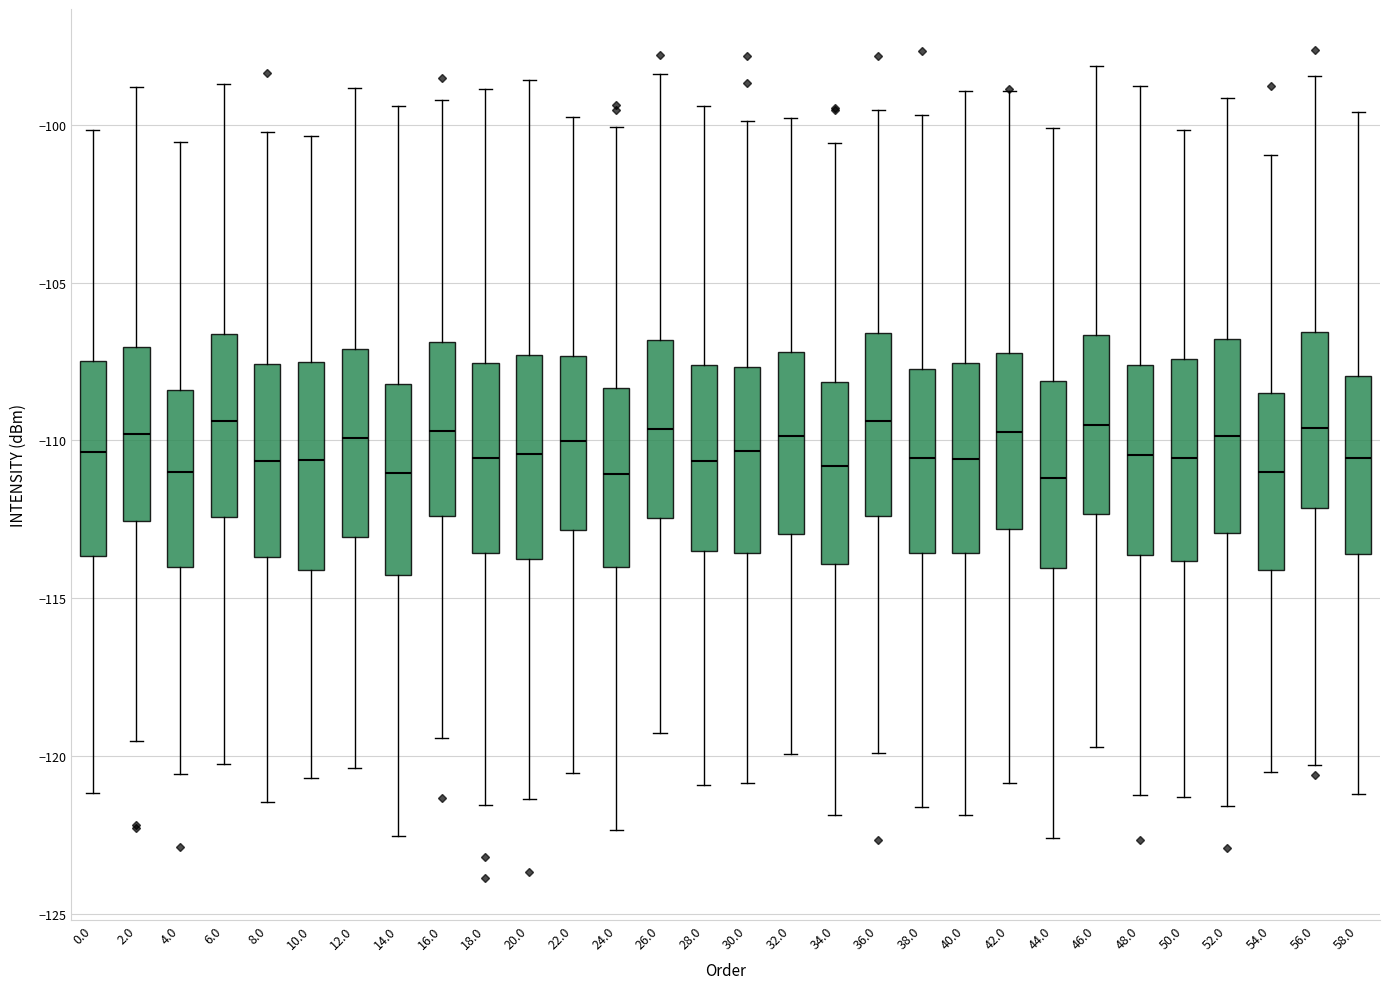

Where does the upper whisker of the box at x = 54.0 end on the y-axis? The values are not printed on the chart, so give them approximately, as read against the axis.

-101.0